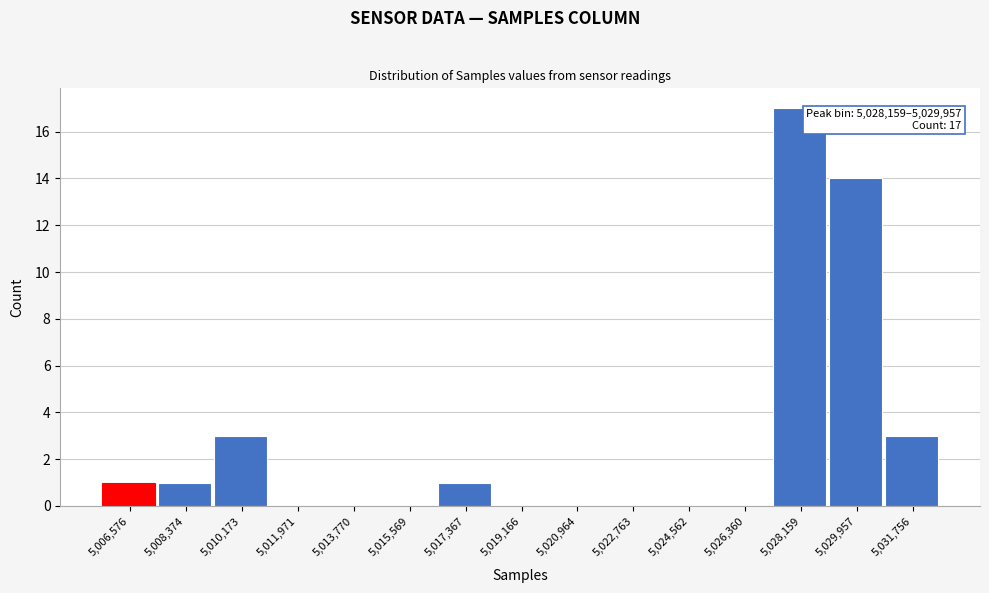

Reading left to right, what are all the values shown in this chart?

5,006,576=1	5,008,374=1	5,010,173=3	5,011,971=0	5,013,770=0	5,015,569=0	5,017,367=1	5,019,166=0	5,020,964=0	5,022,763=0	5,024,562=0	5,026,360=0	5,028,159=17	5,029,957=14	5,031,756=3